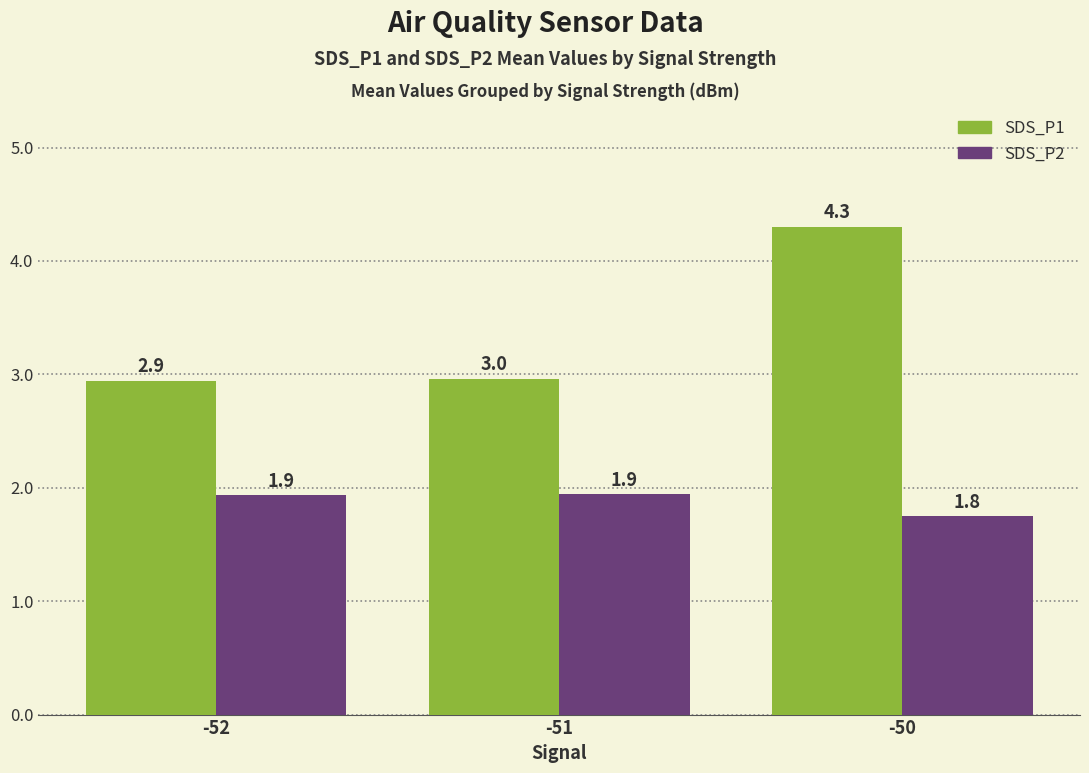

Which series has the widest spread of values?

SDS_P1